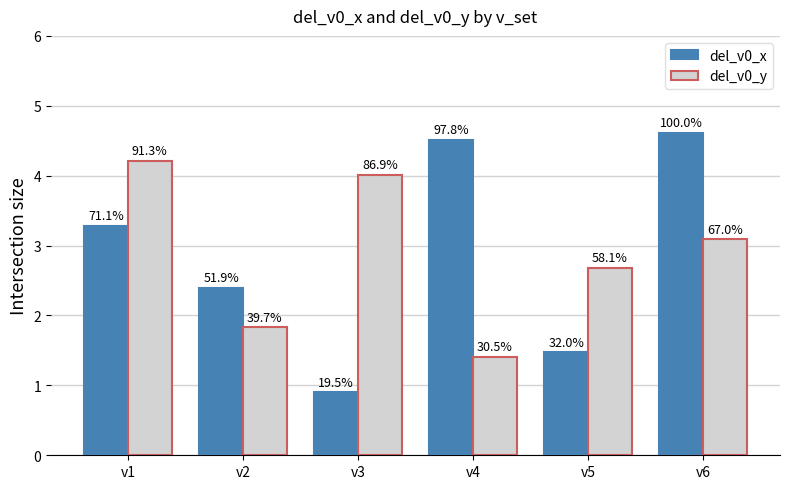

What is the value of the del_v0_x bar at the 4th from the left?

4.5